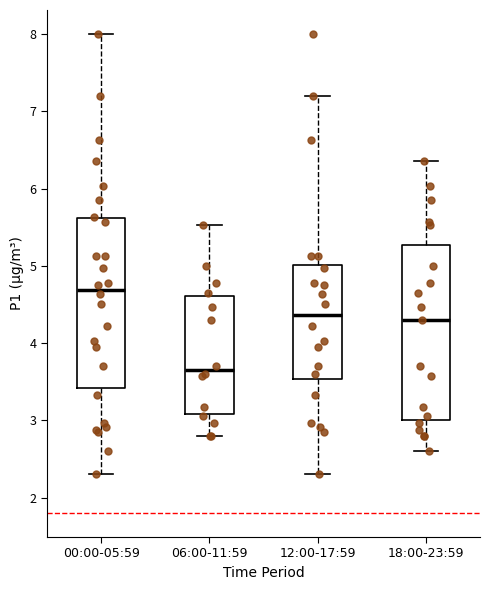

Where does the lower whisker of the box for 00:00-05:59 end on the y-axis? The values are not printed on the chart, so give them approximately, as read against the axis.

2.3